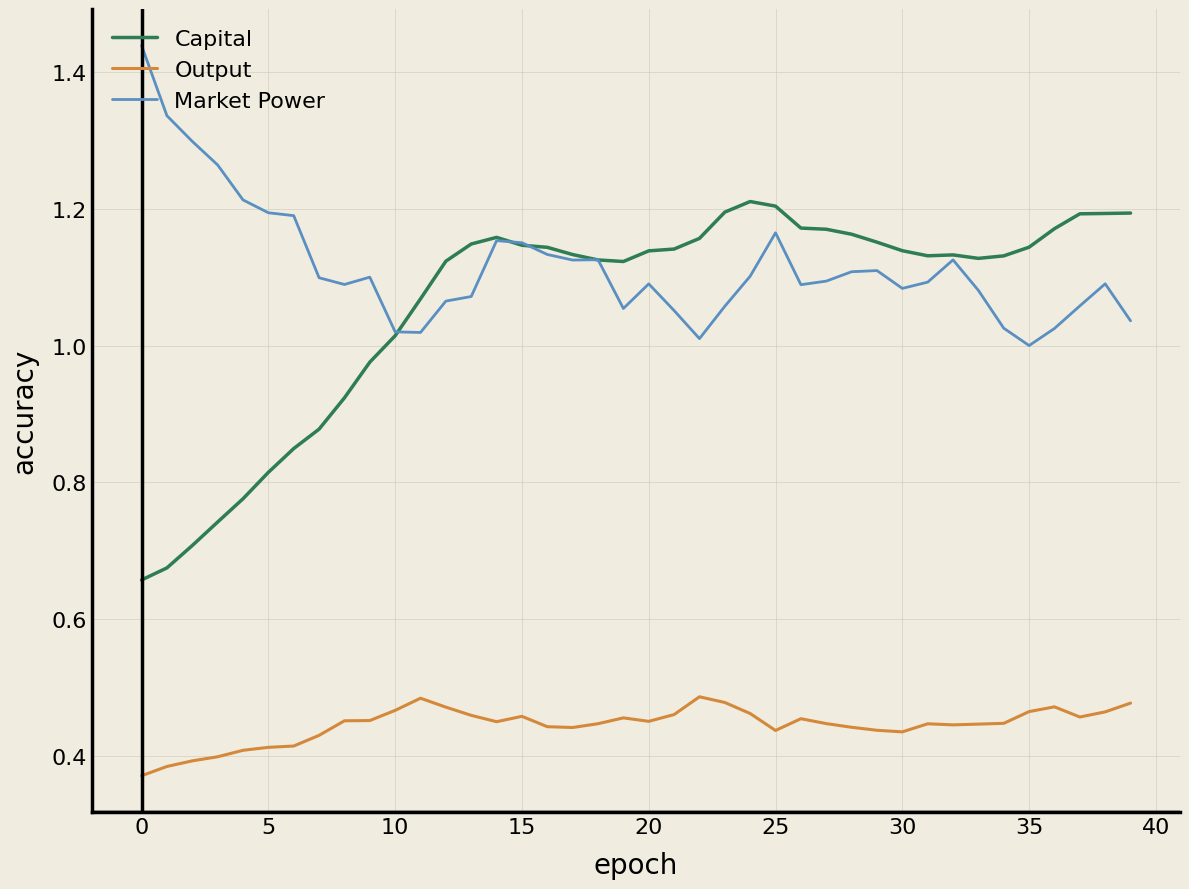

Which series has the largest range (max minus min)?

Capital